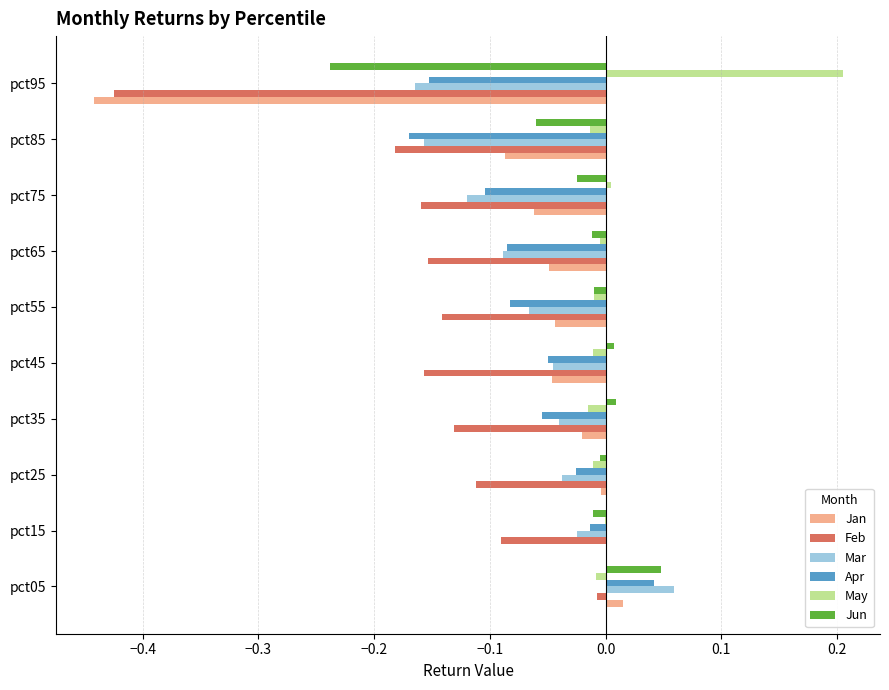

Is it true that Mar equals -0.0 at pct95?

False